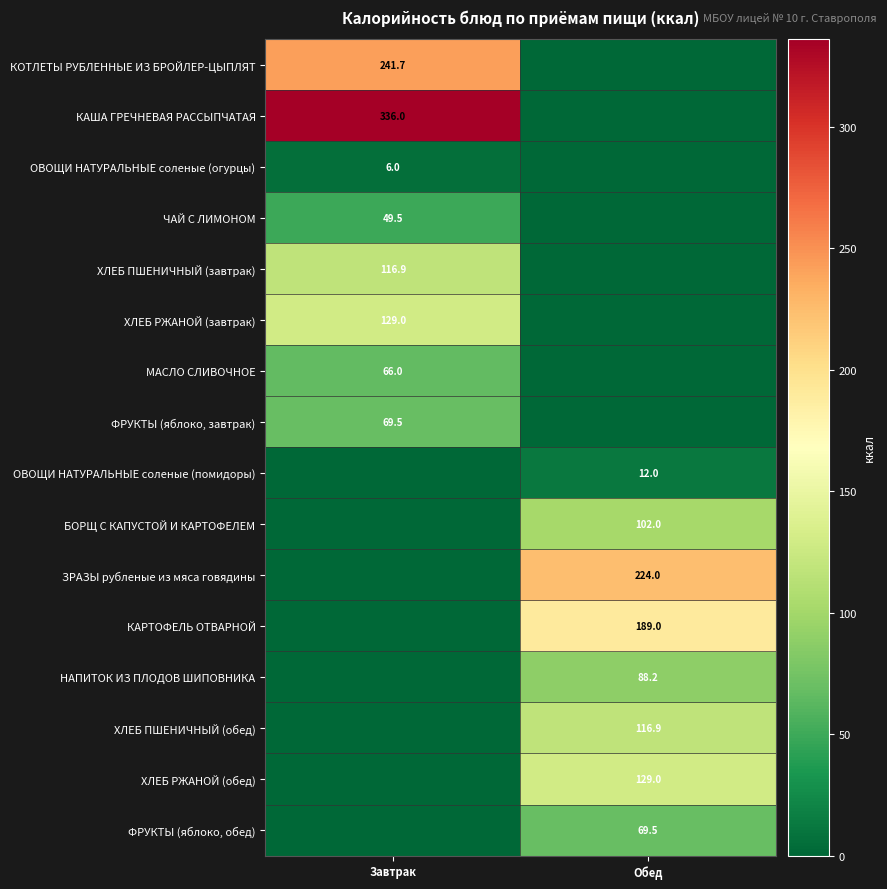

The value of ХЛЕБ РЖАНОЙ (завтрак) at Завтрак is 62.9. True or false?

False